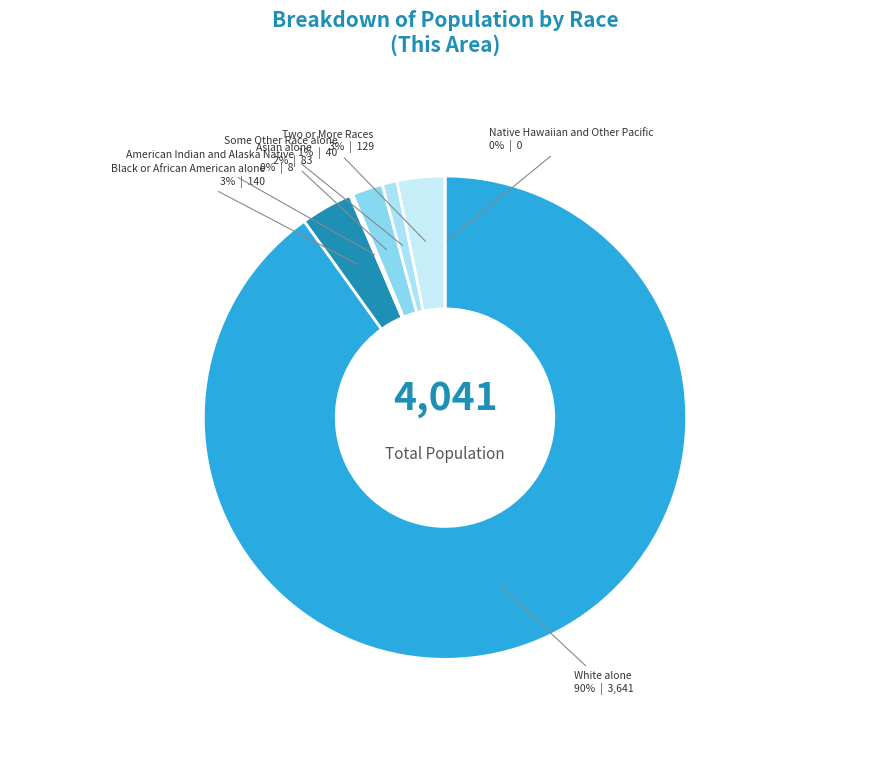

To the nearest percent, what is the difference between the largest and smallest slice percentages?

90%